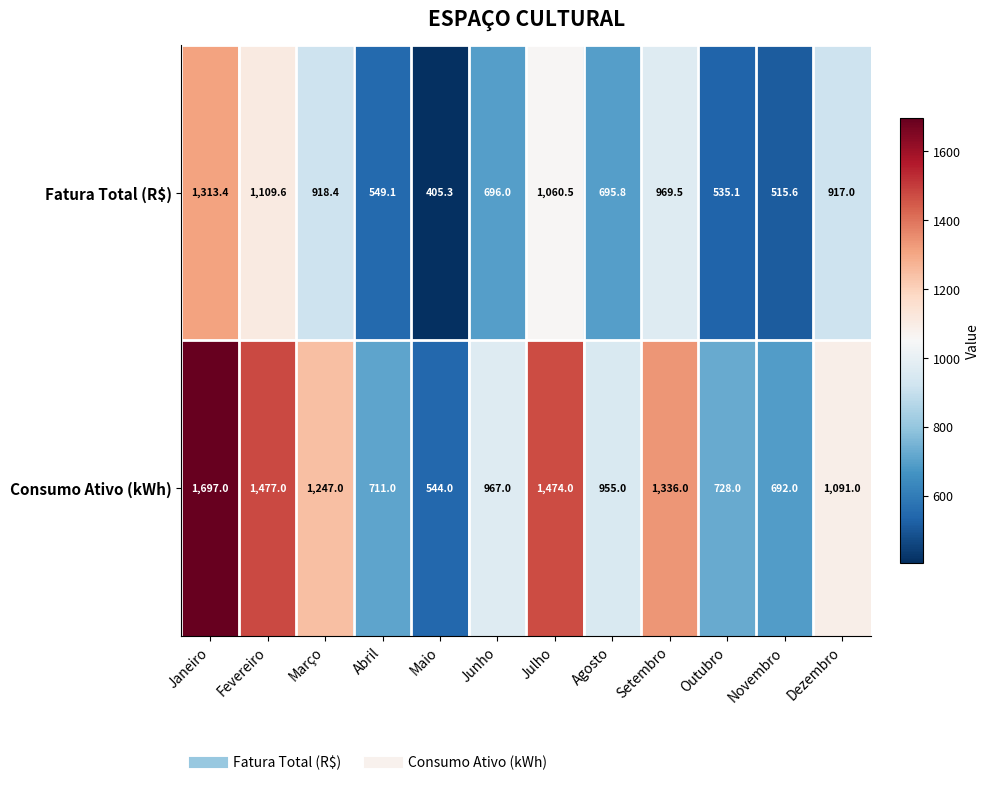

What is the sum of all Consumo Ativo (kWh) values?

12919.0